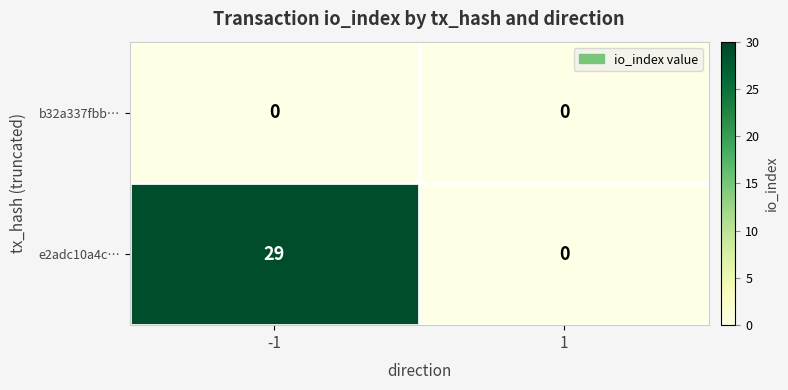

At -1, list the series in order from smallest to largest.

b32a337fbb…, e2adc10a4c…